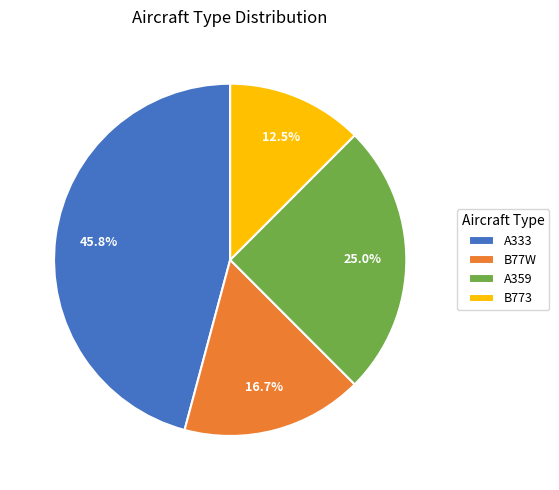

How much of the chart is everything except B77W?

83.3%